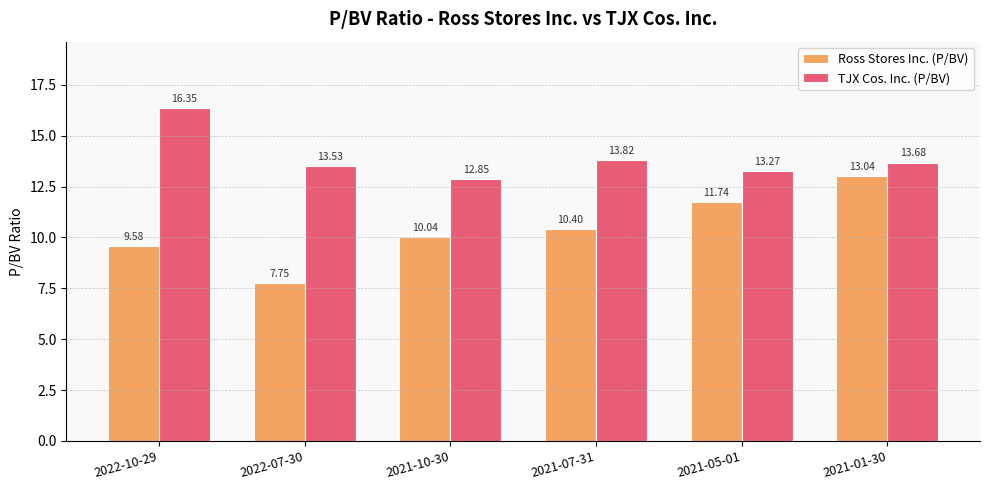

How many bars are there in total?

12